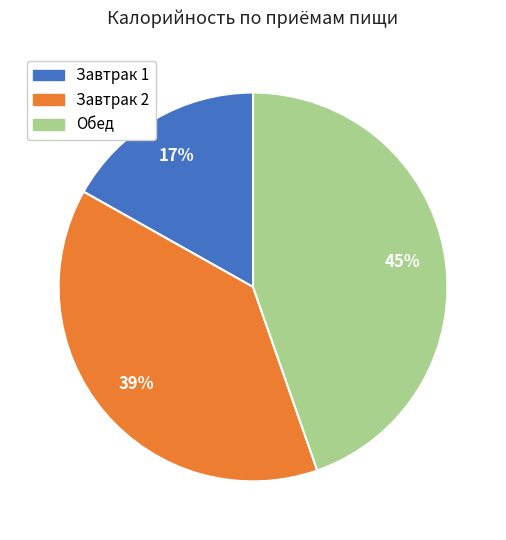

Is Обед the majority of the pie?

No